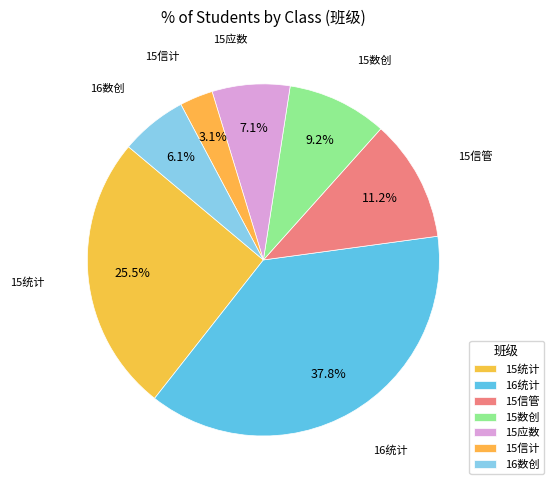

Count the number of slices in the pie.

7